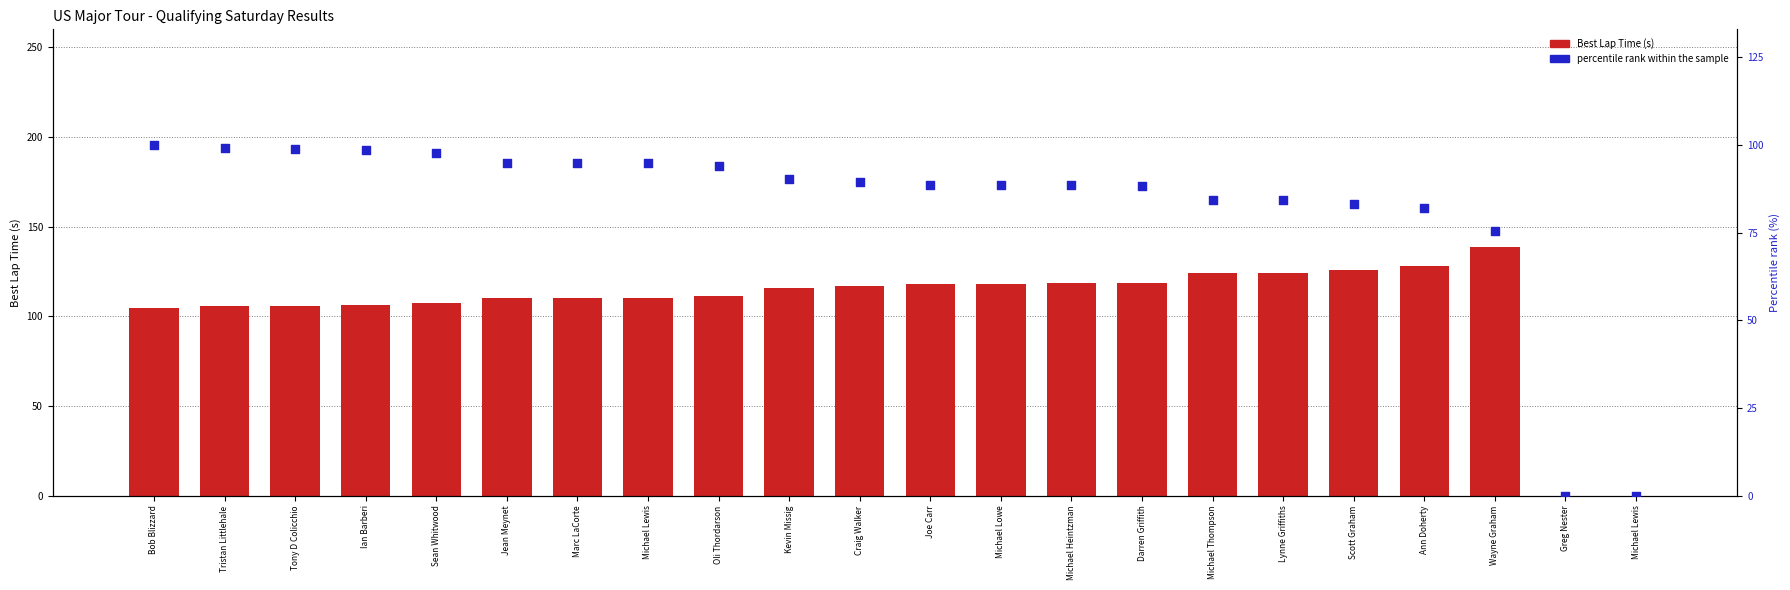

Which series contains the highest Y value?

Best Lap Time (s)